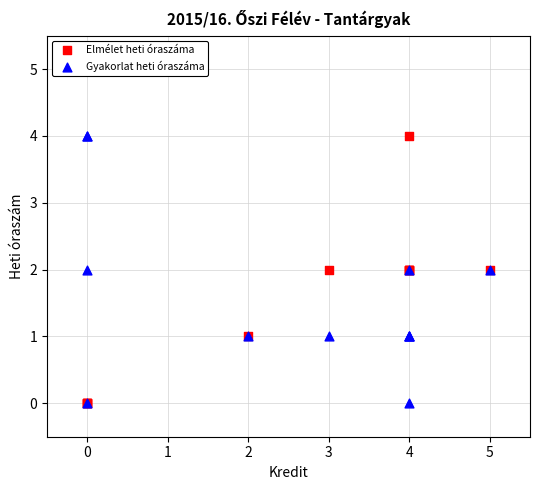

What are all the series names shown in the legend?

Elmélet heti óraszáma, Gyakorlat heti óraszáma